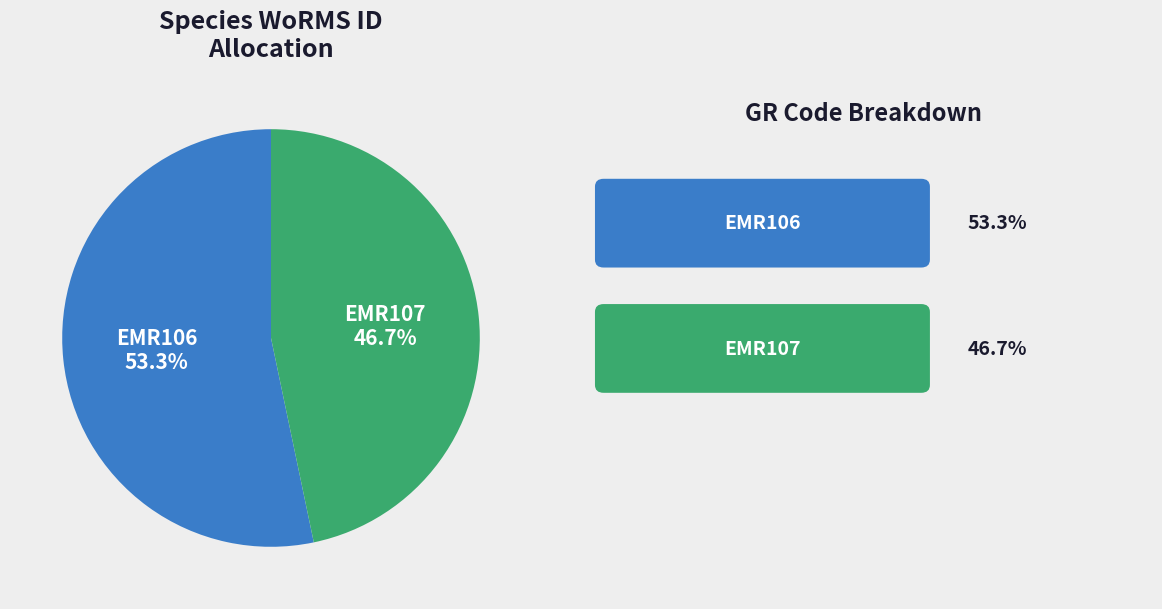

Which category has the smallest portion of the pie?

EMR107